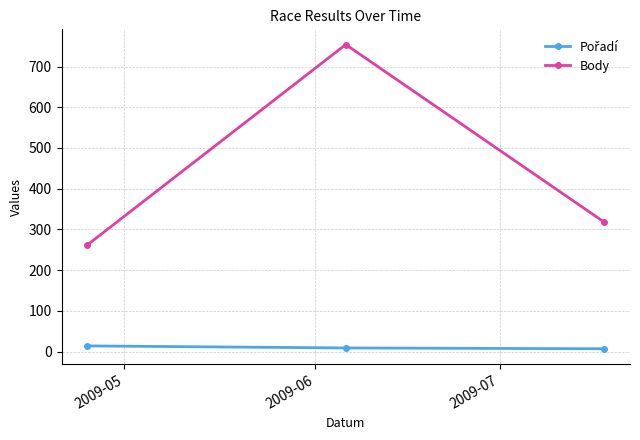

What is the lowest value of the Body series?

262